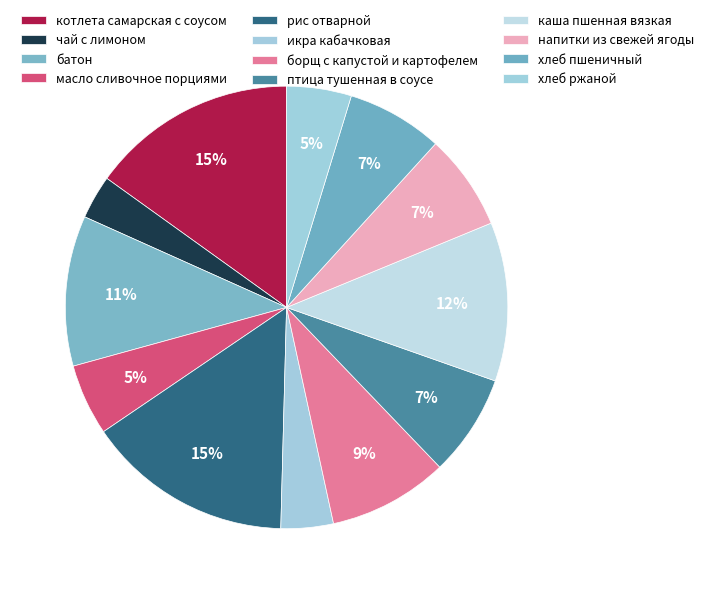

How many segments does this pie chart have?

12